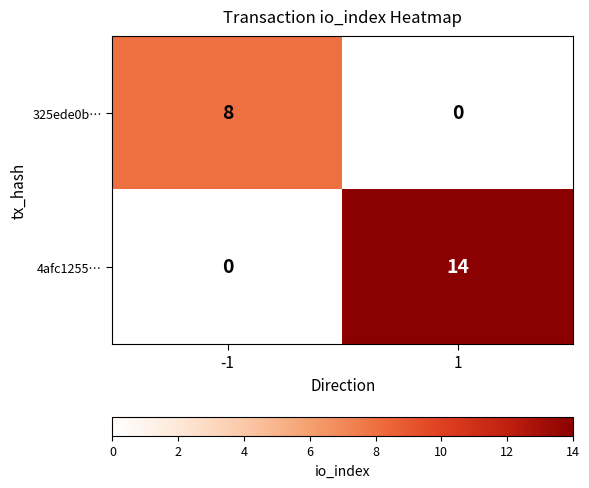

How many data points in 4afc1255… are less than 14?

1